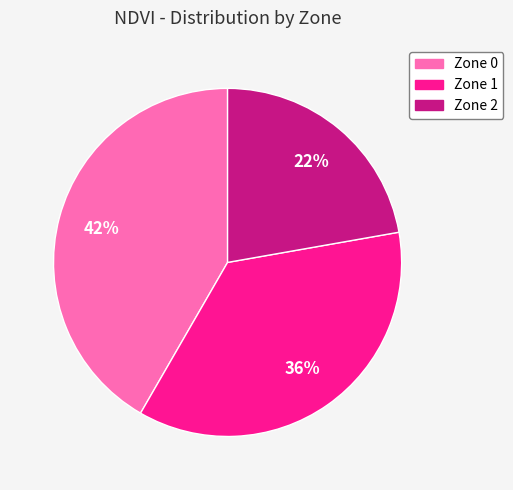

To the nearest percent, what percentage of the pie is Zone 2?

22%